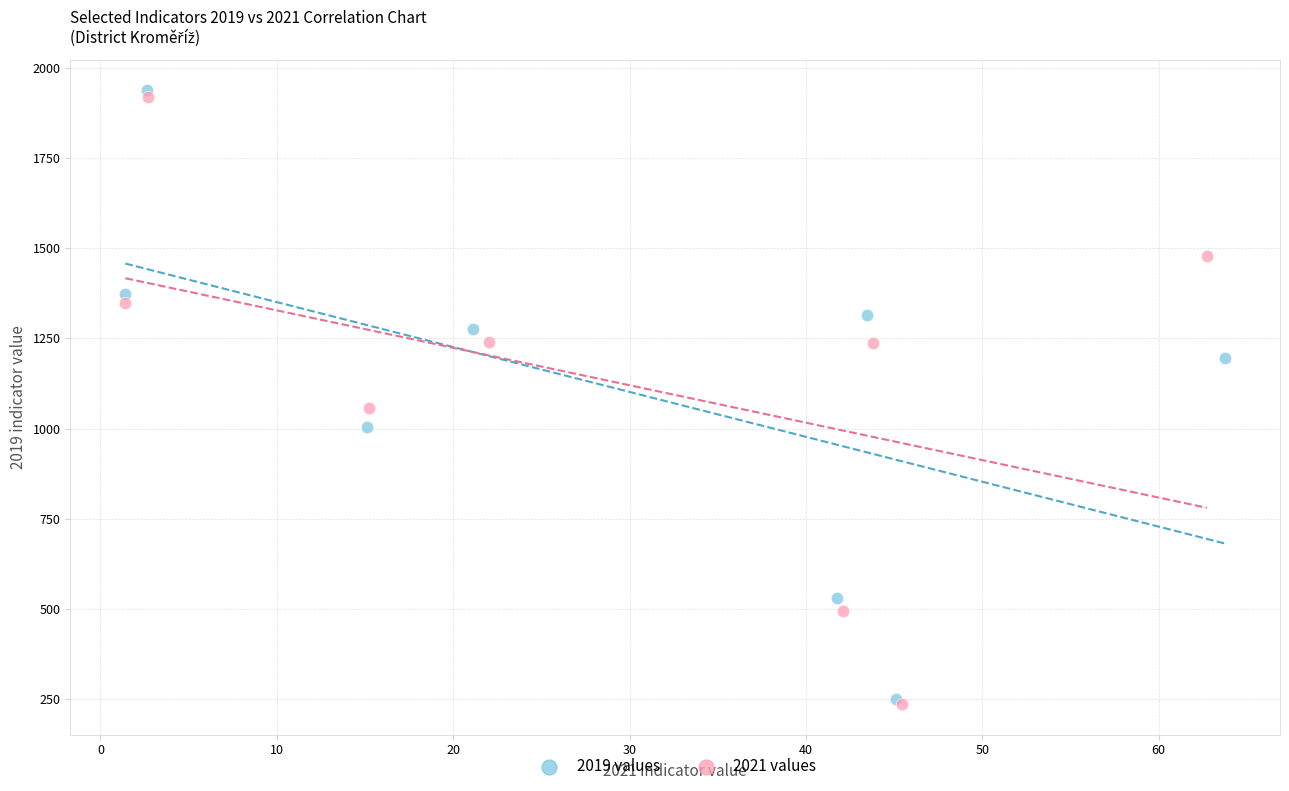

Which series has the widest spread of Y values?

2019 values